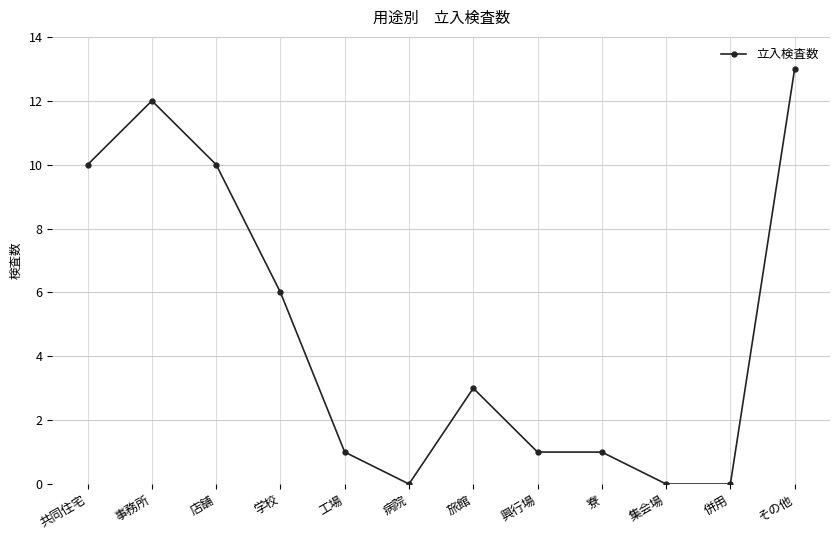

Reading left to right, list all the values displayed in this chart.

共同住宅=10	事務所=12	店舗=10	学校=6	工場=1	病院=0	旅館=3	興行場=1	寮=1	集会場=0	併用=0	その他=13